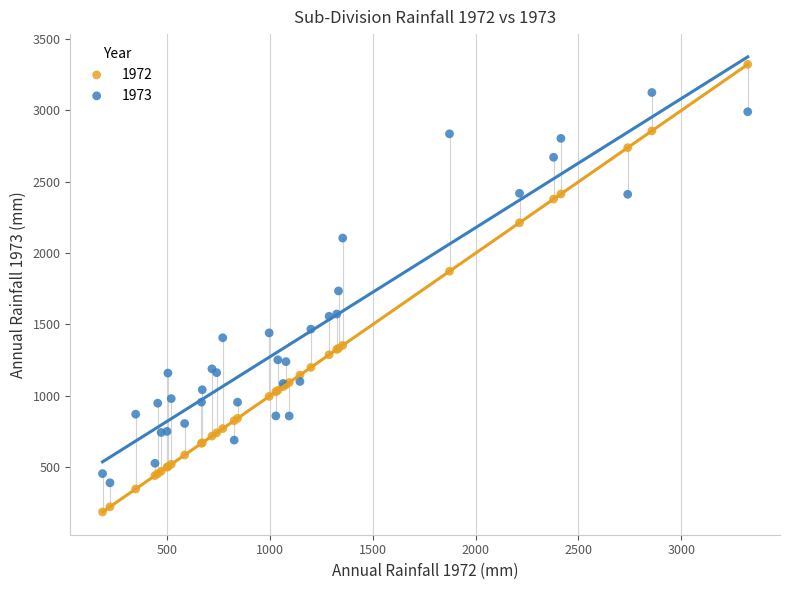

What is the X range (max minus min) for the scatter plot?

3137.1